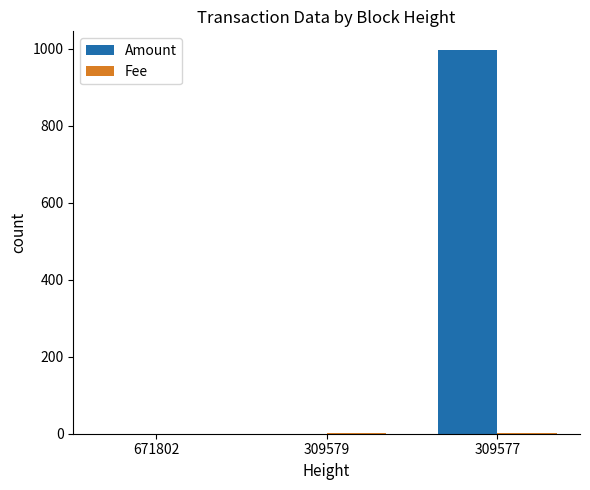

What is the sum of all Amount values?

995.0